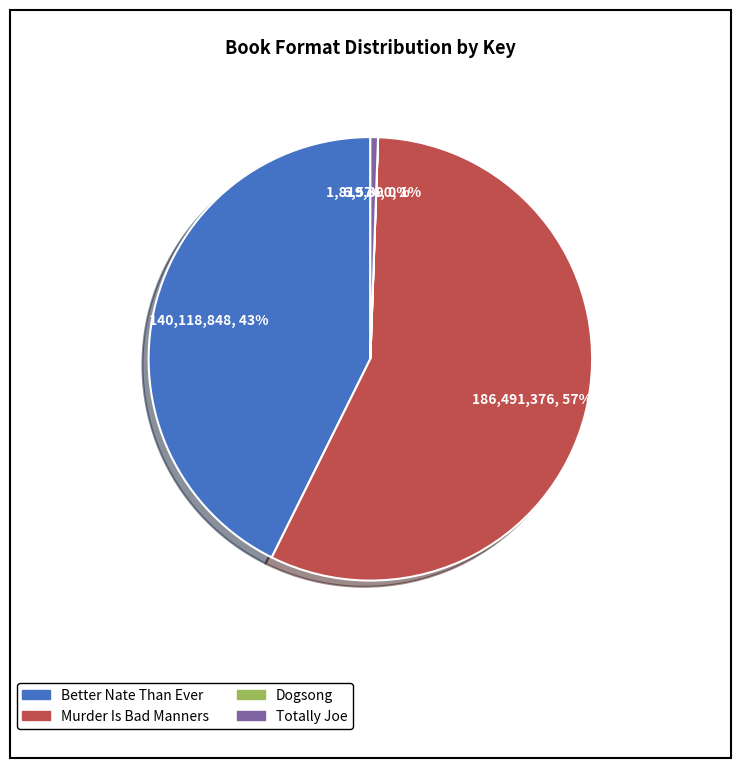

Which slice is the largest?

Murder Is Bad Manners